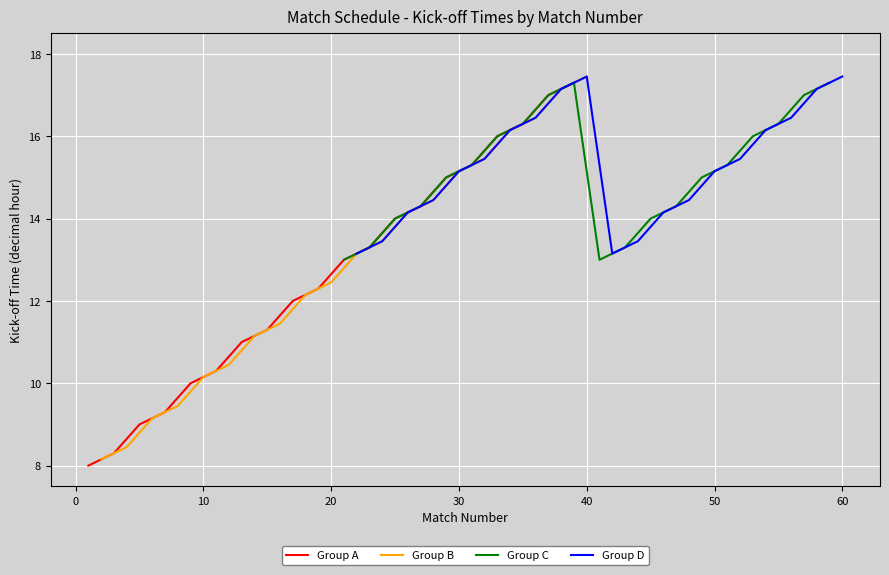

What is the minimum value for Group C?

13.0